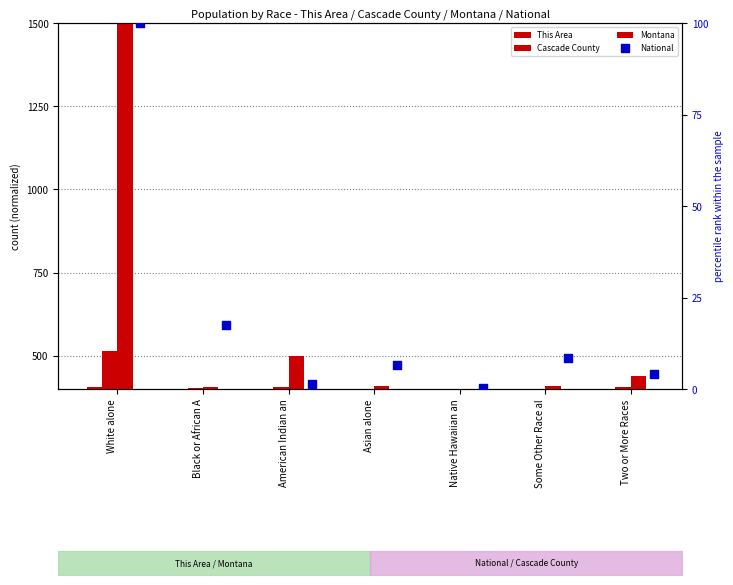

At how many categories does at least one series exceed 250?

7